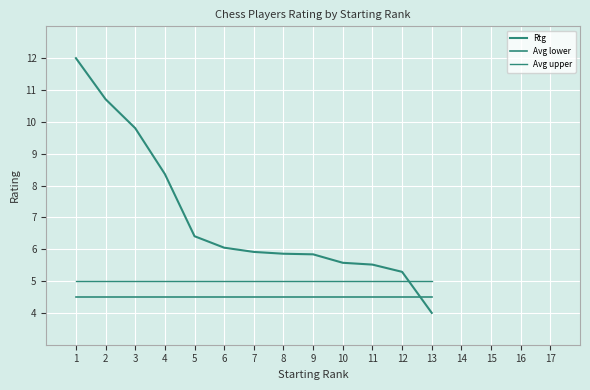

Does the chart have visible grid lines?

Yes